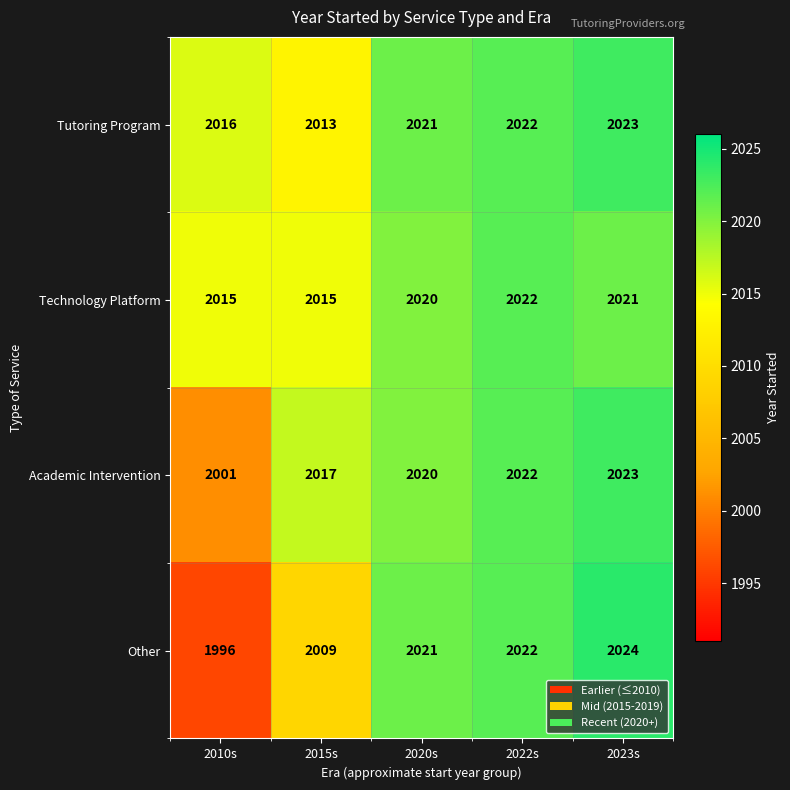

Read the Technology Platform value at 2023s.

2021